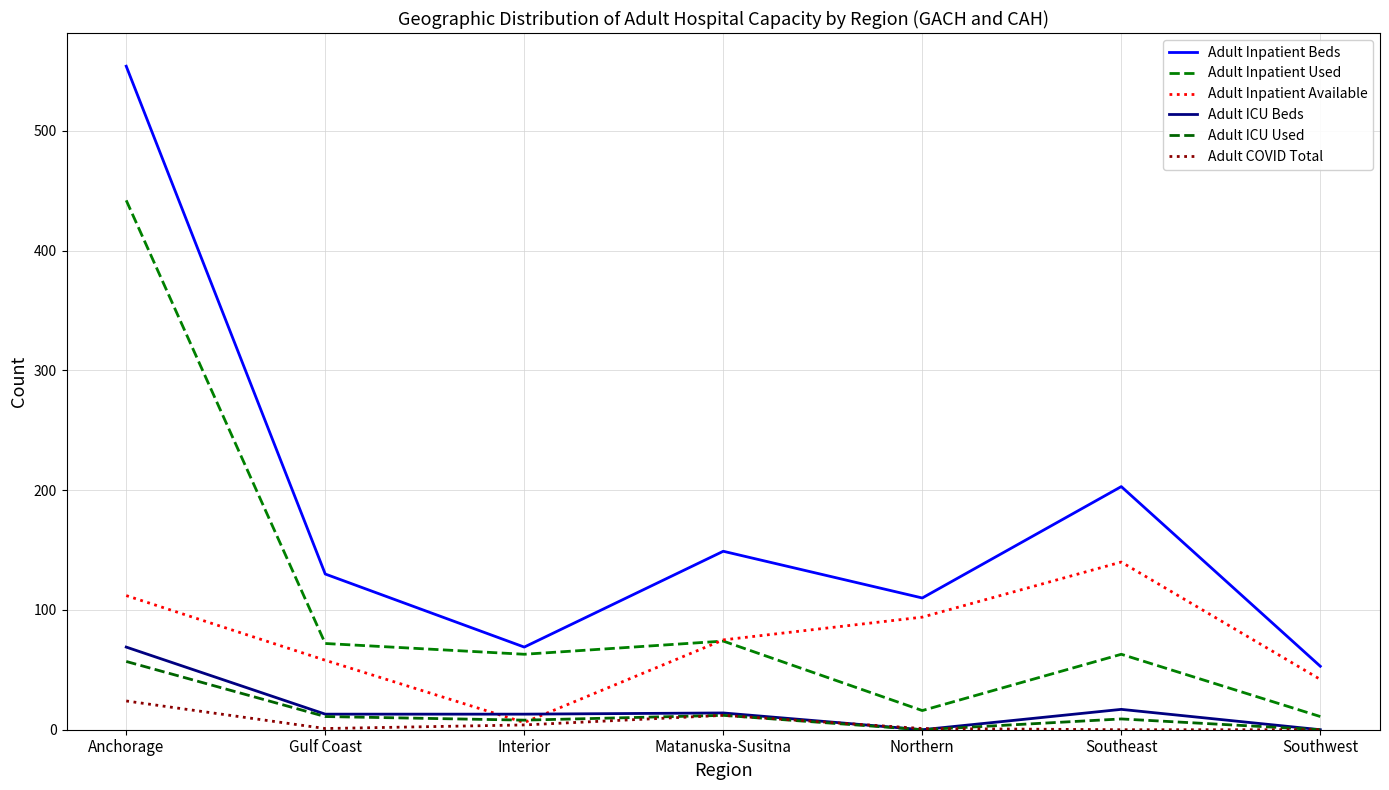

What is the difference between the highest and lowest values at Southeast?

203